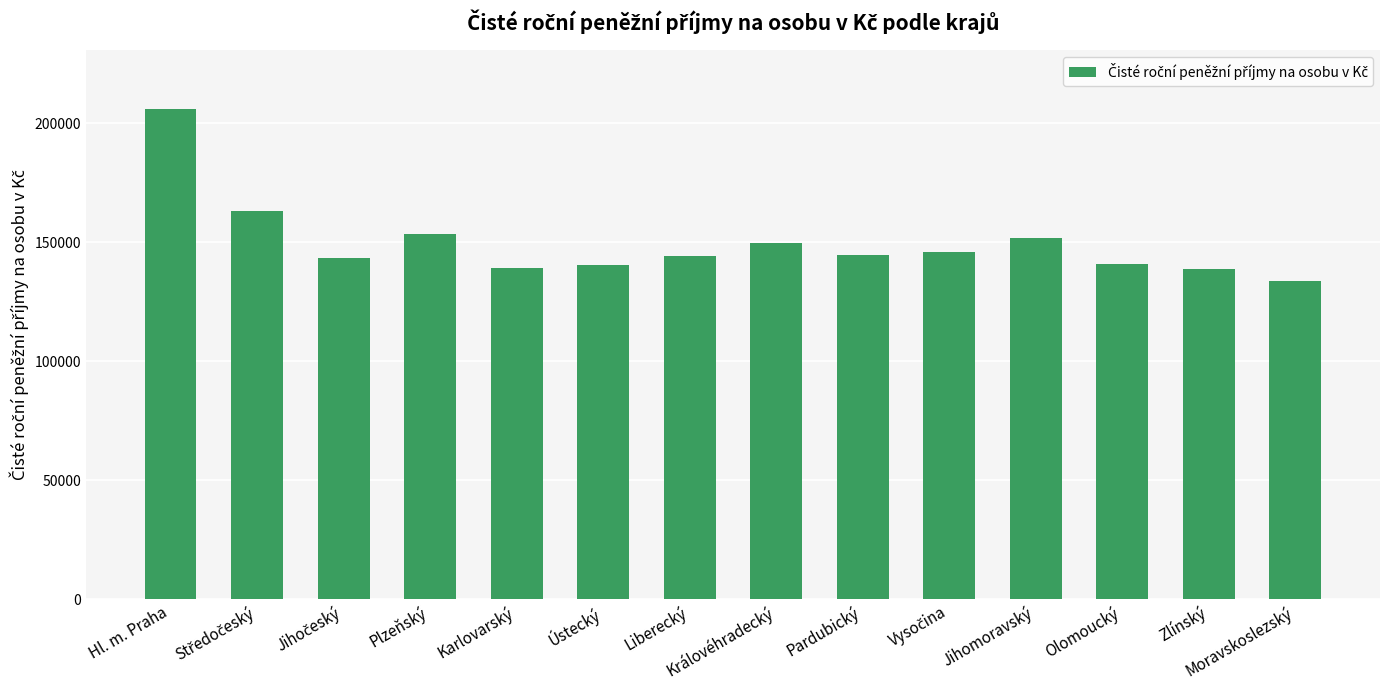

What is the label of the 1st bar from the right?

Moravskoslezský